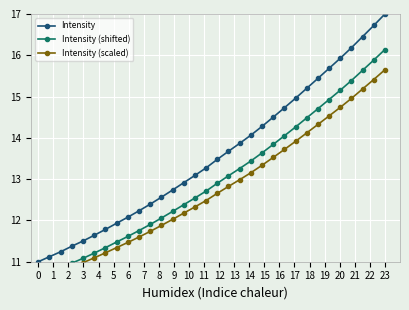

What is the lowest value of the Intensity series?

11.0